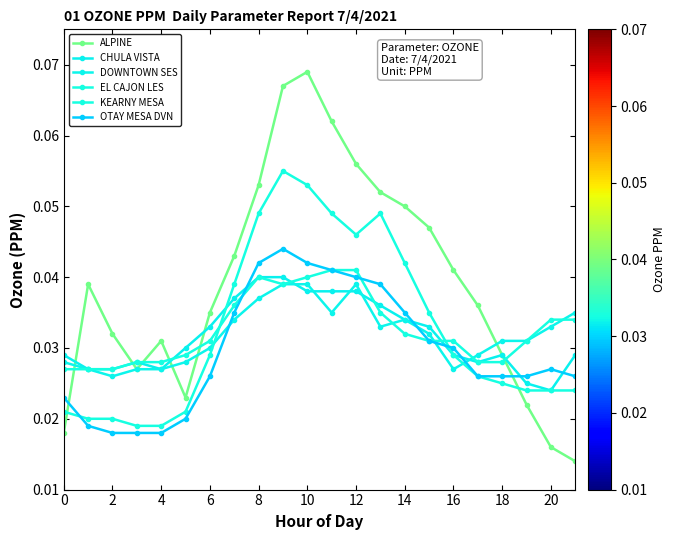

Where do EL CAJON LES and CHULA VISTA first cross each other?

12 and 14